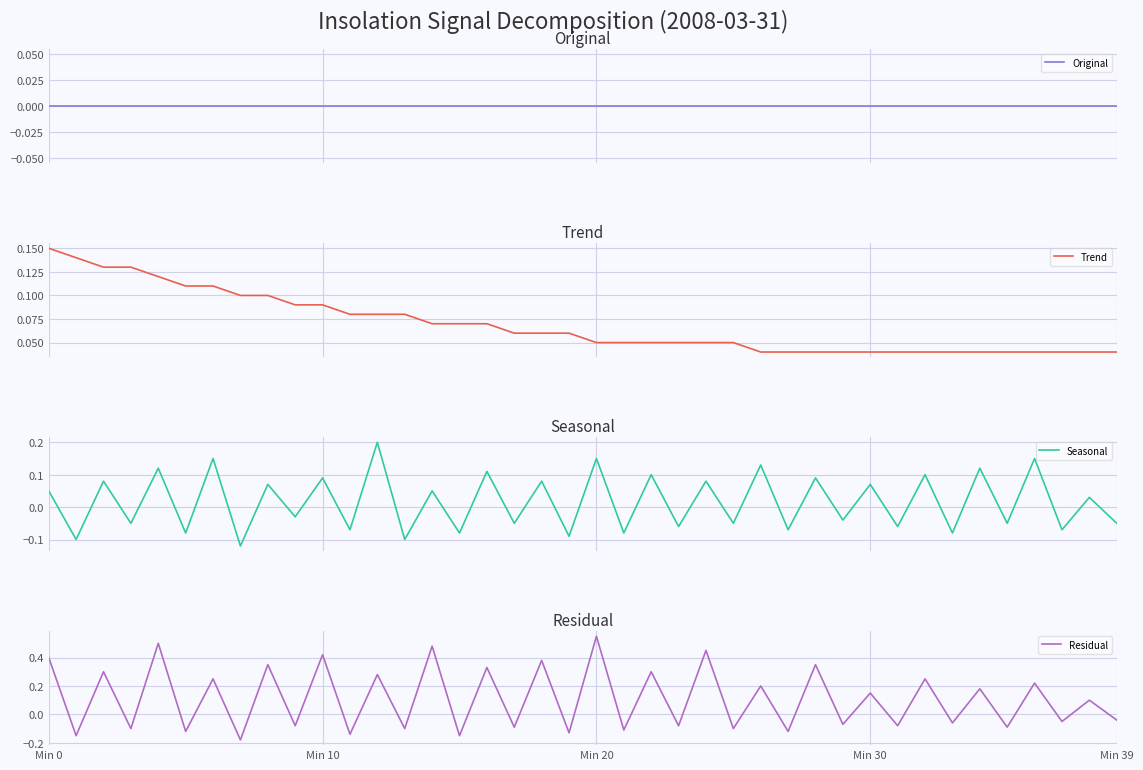

What is the approximate value of Residual at 13?

-0.1